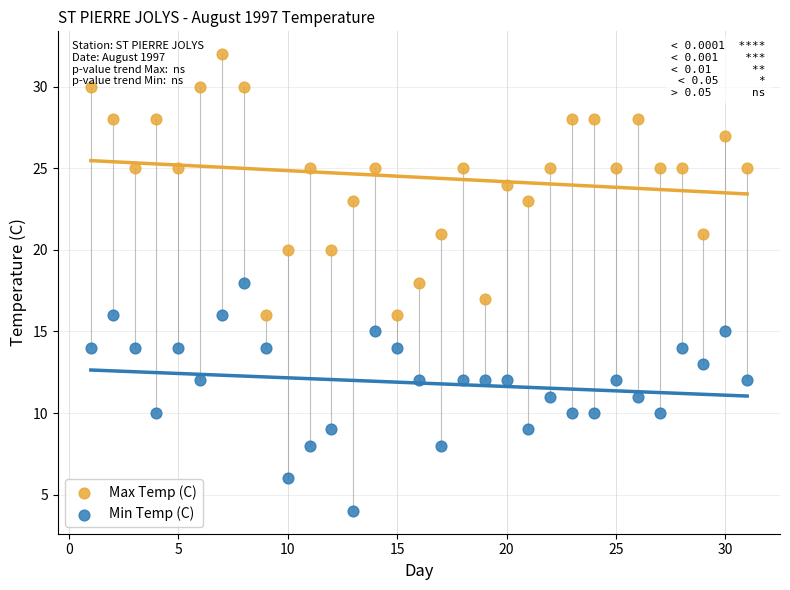

What are all the series names shown in the legend?

Max Temp (C), Min Temp (C)